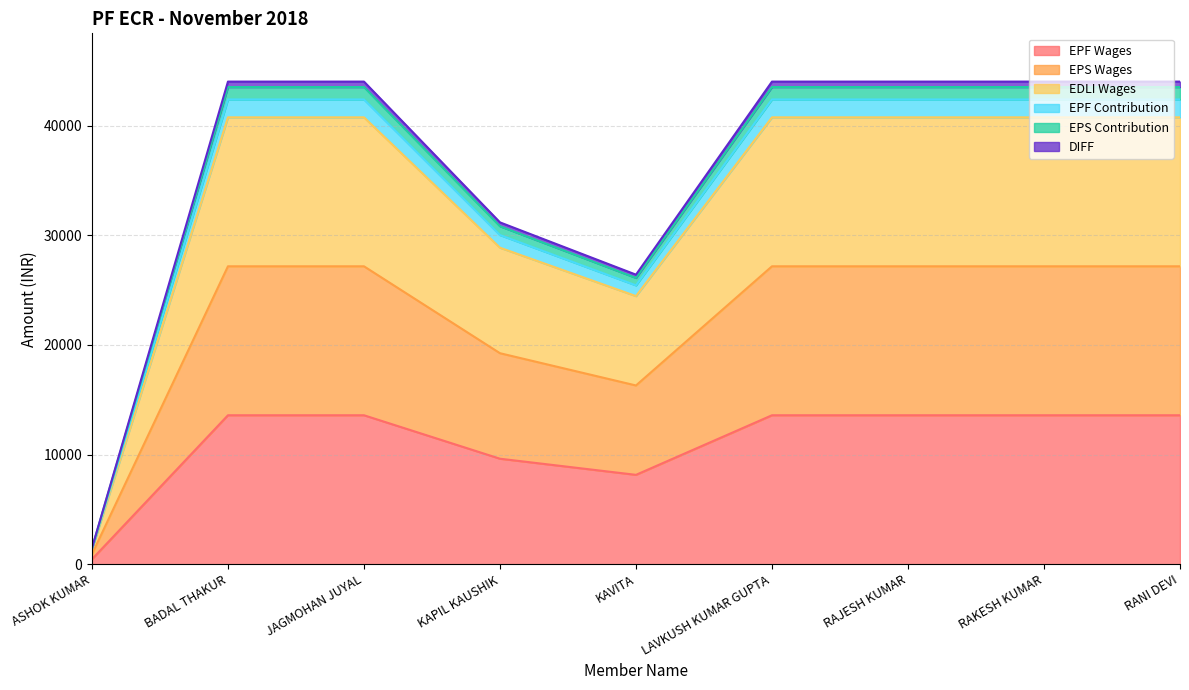

Which category has the lowest value in the EDLI Wages series?

ASHOK KUMAR